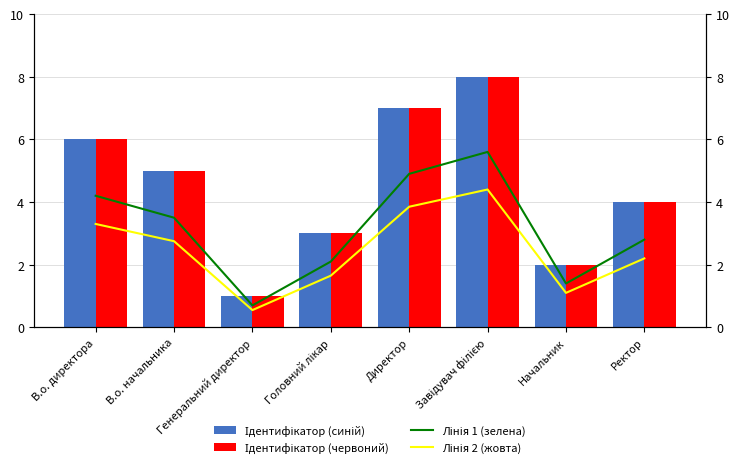

The Лінія 1 (зелена) series shows 1.6 at В.о. начальника. True or false?

False